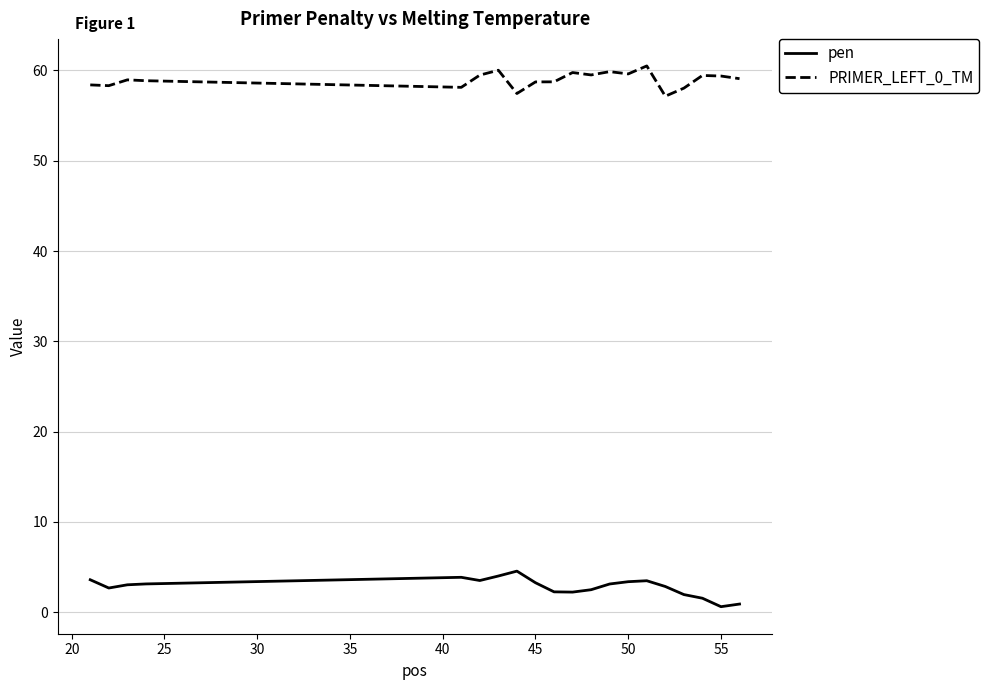

List the series in order of their overall mean, highest first.

PRIMER_LEFT_0_TM, pen